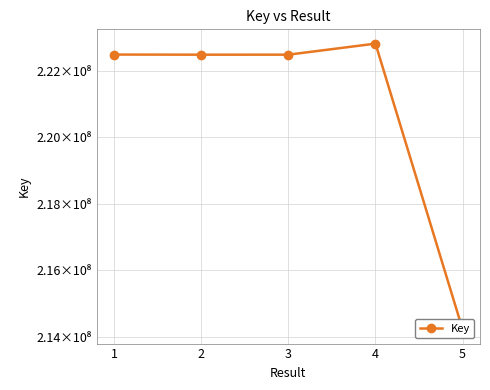

Rank the categories by value from highest to lowest.

4, 1, 3, 2, 5